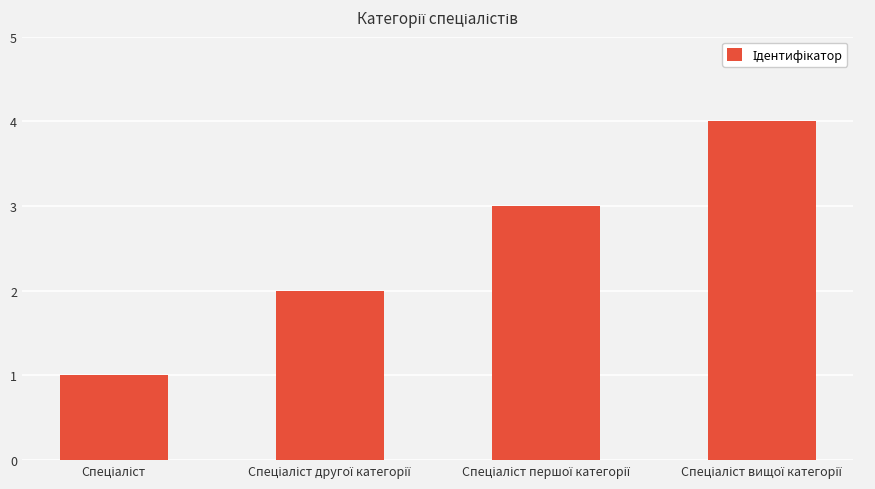

What is the greatest value displayed?

4